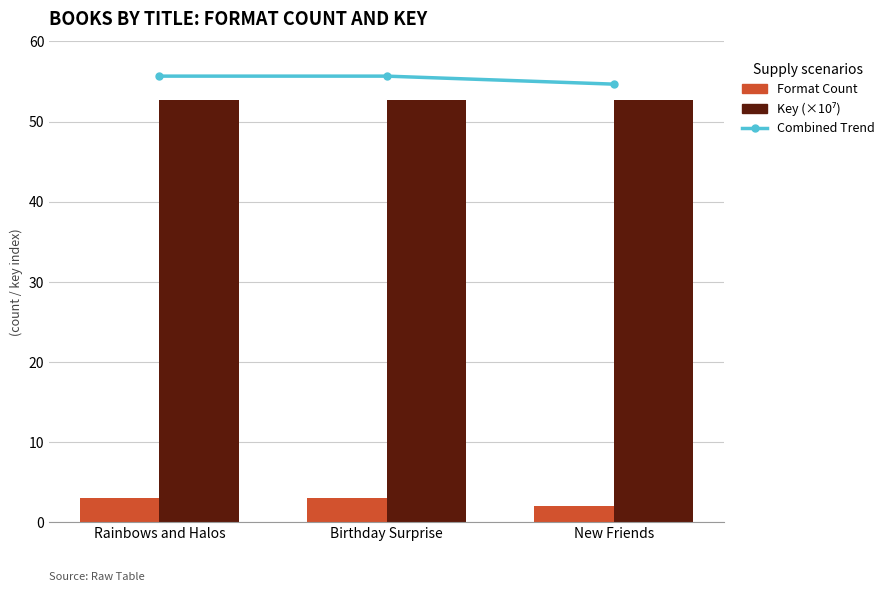

Reading left to right, transcribe all the data shown in this chart.

Combined Trend: 55.7	55.7	54.7
Format Count: 3.0	3.0	2.0
Key (×10⁷): 52.7	52.7	52.7